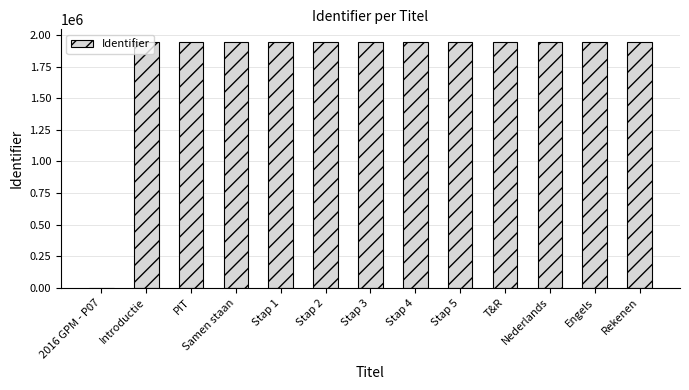

True or false: the data shows 1030636 at Rekenen.

False